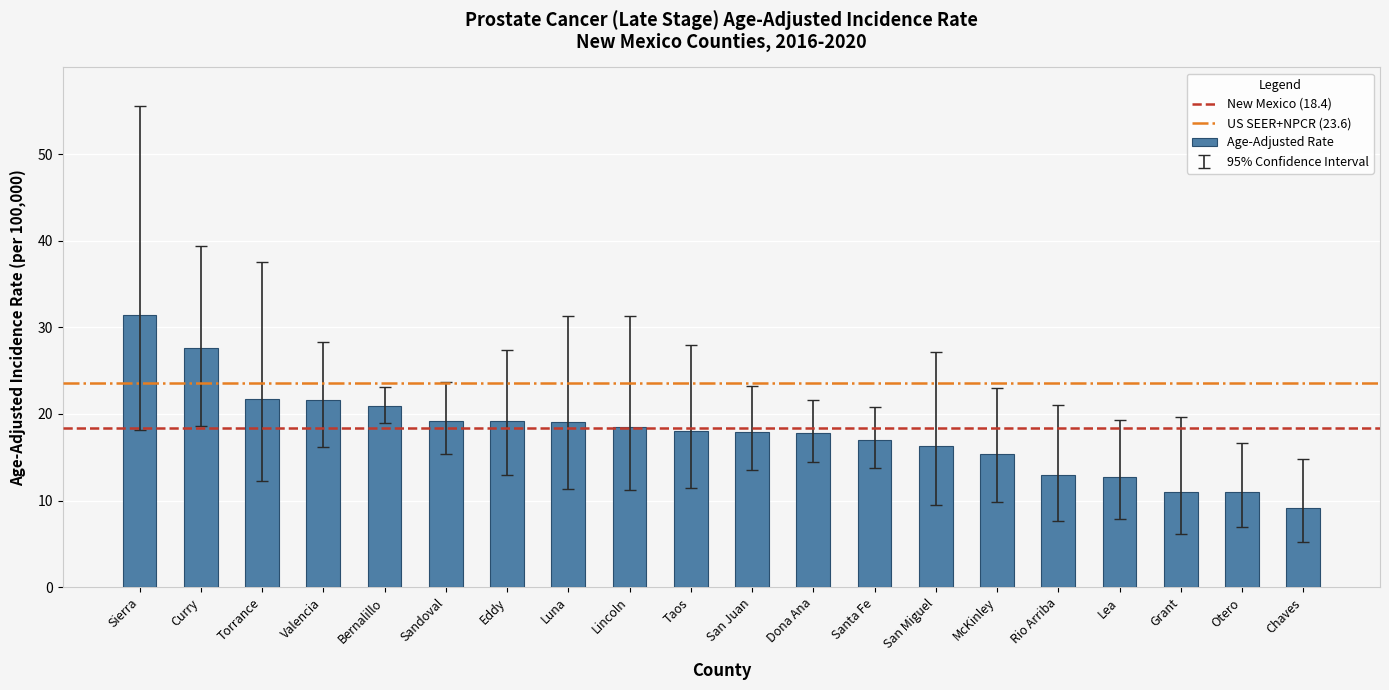

Are the bars grouped side by side (vs. stacked)?

No